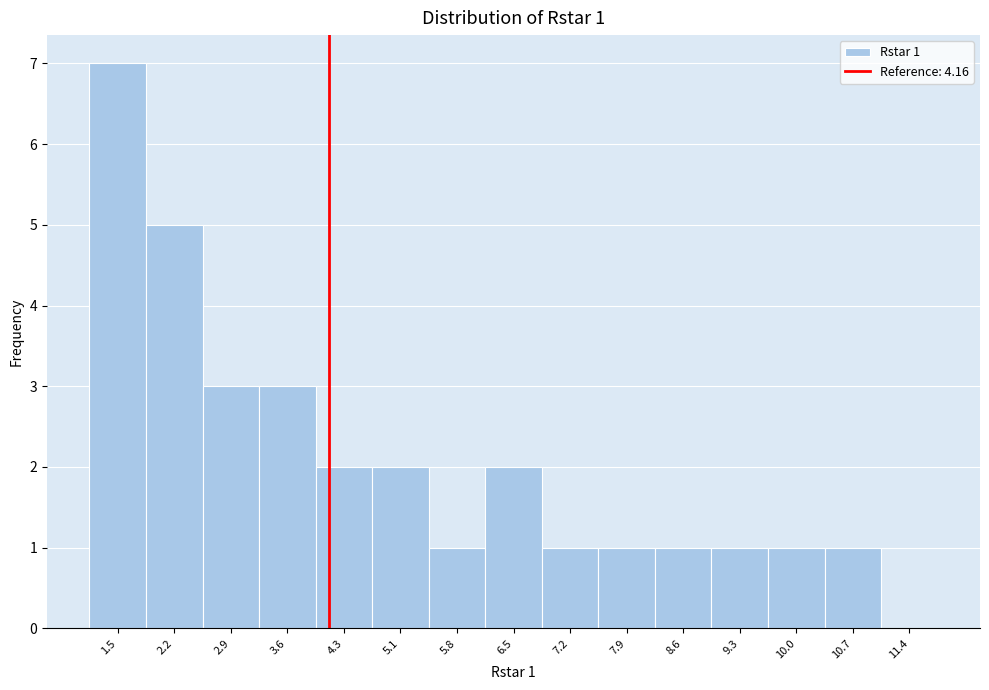

Which range on the x-axis has the tallest bar?

1.2 to 1.9